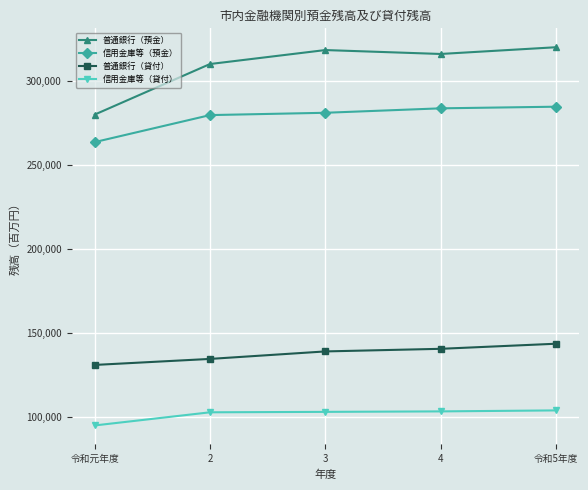

At how many categories does at least one series exceed 151329?

5